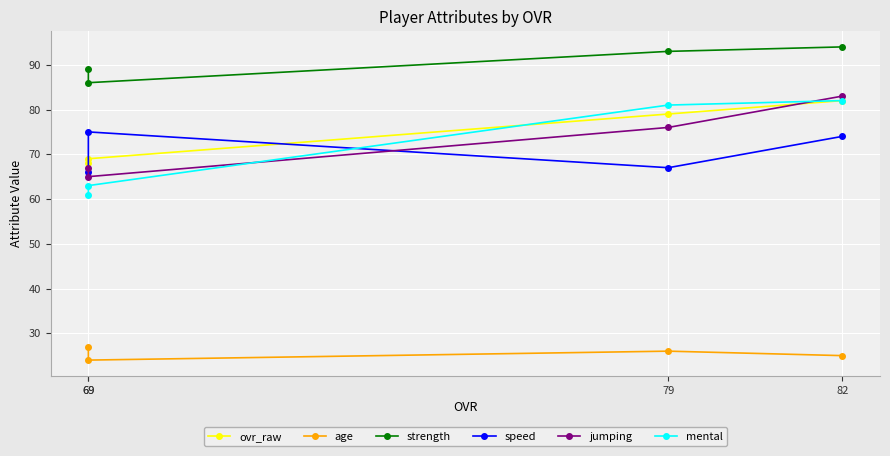

At how many categories does at least one series exceed 93?

1